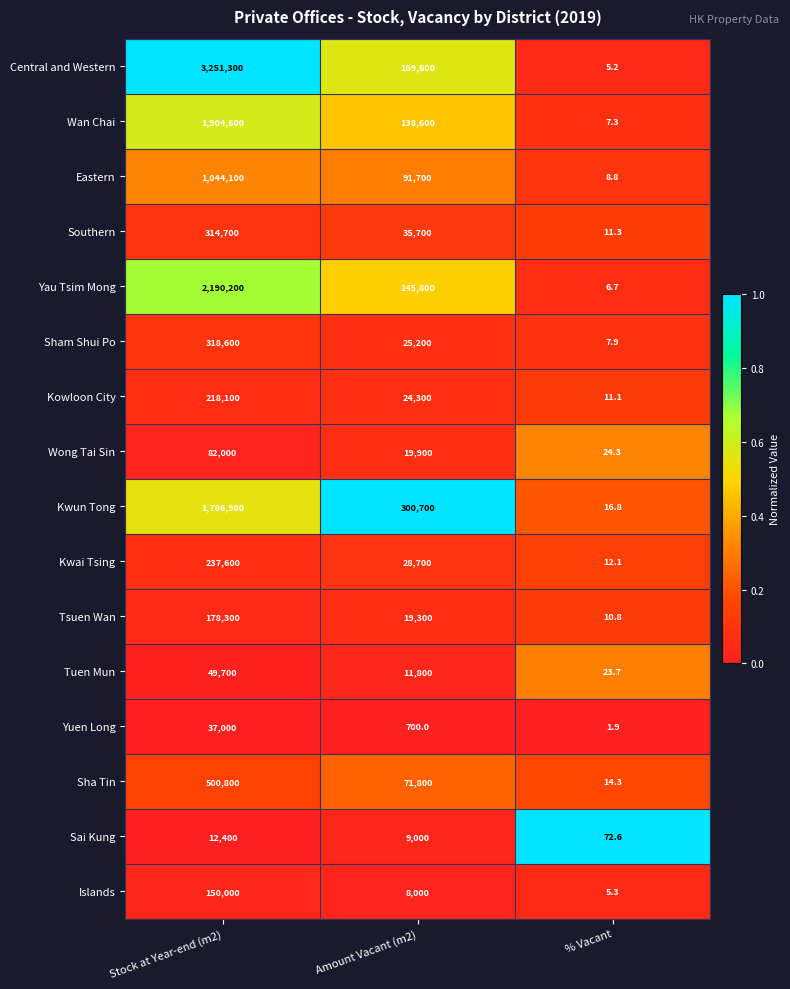

At which label does Eastern first exceed 91700?

Stock at Year-end (m2)